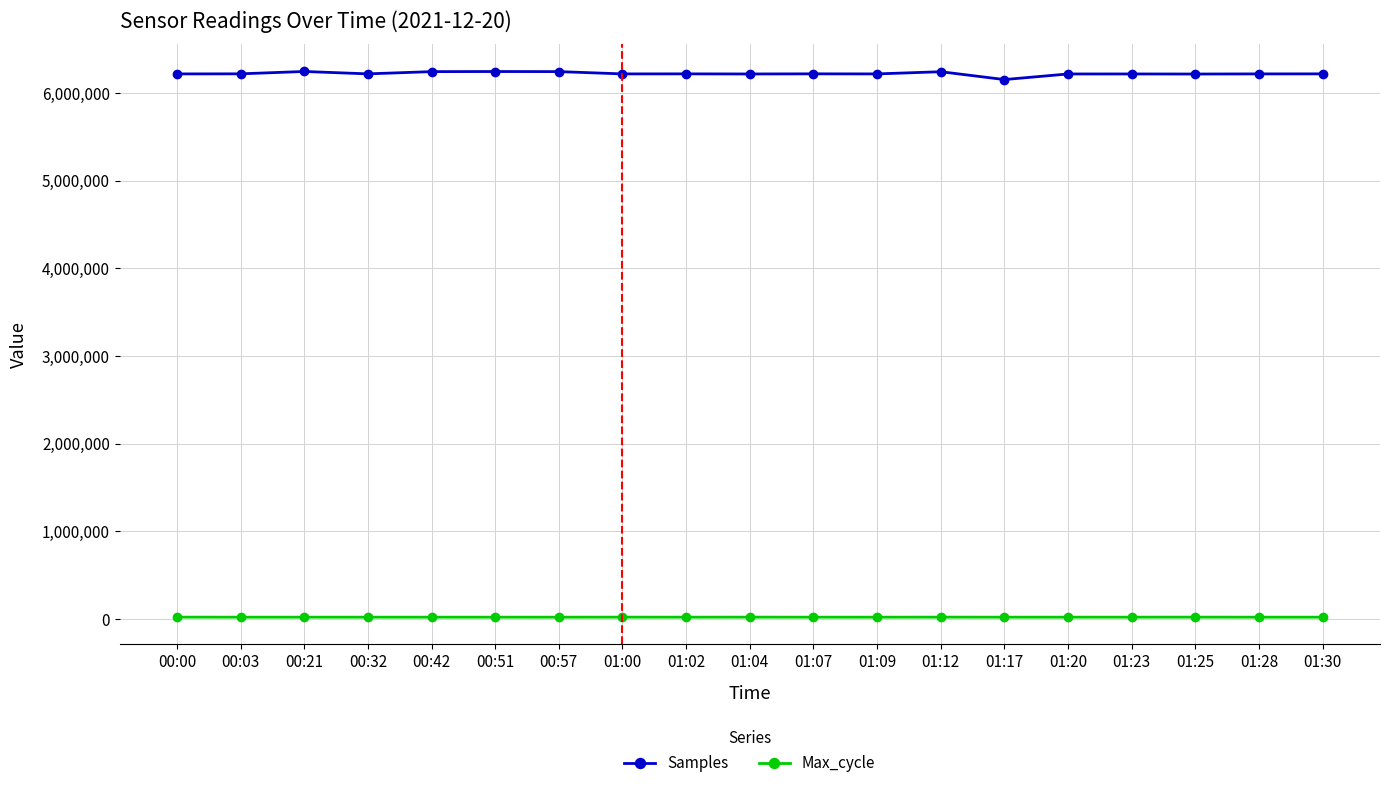

What is the minimum value shown in the chart?

19910